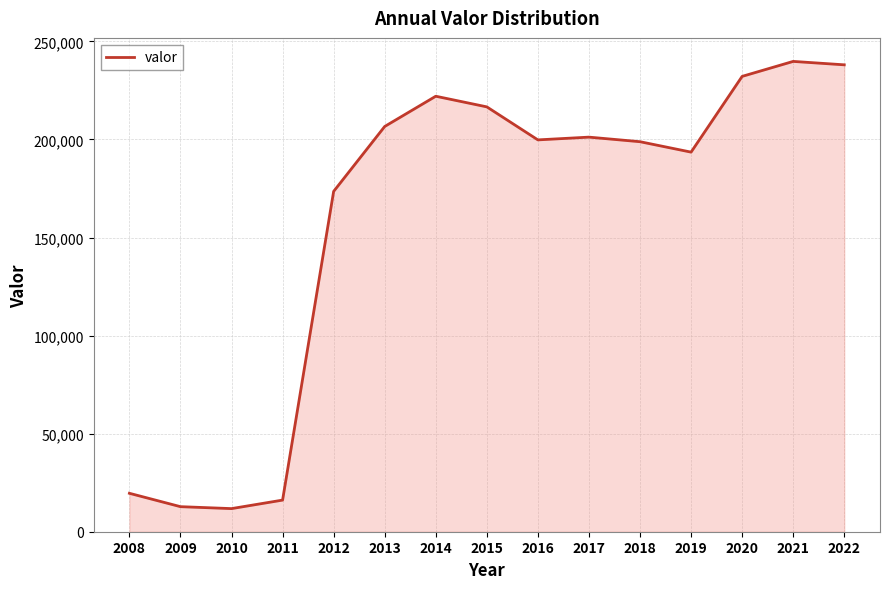

What is the smallest value displayed?

11786